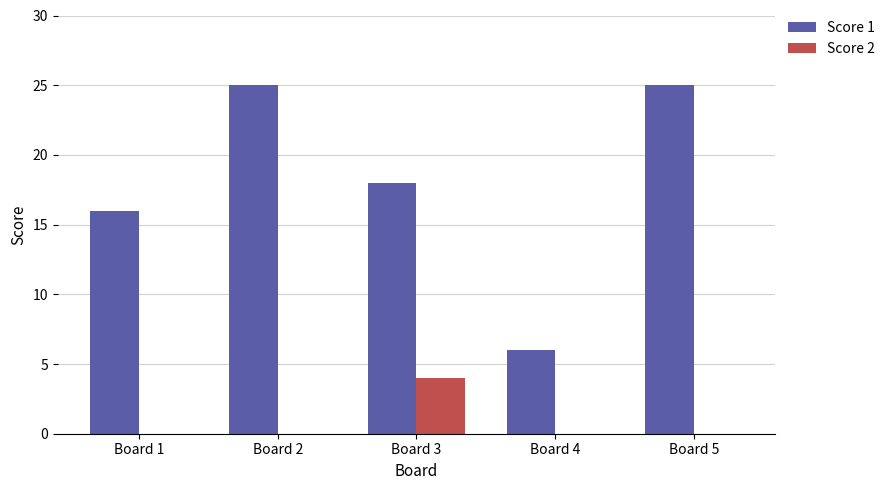

What is the sum of all Score 1 values?

90